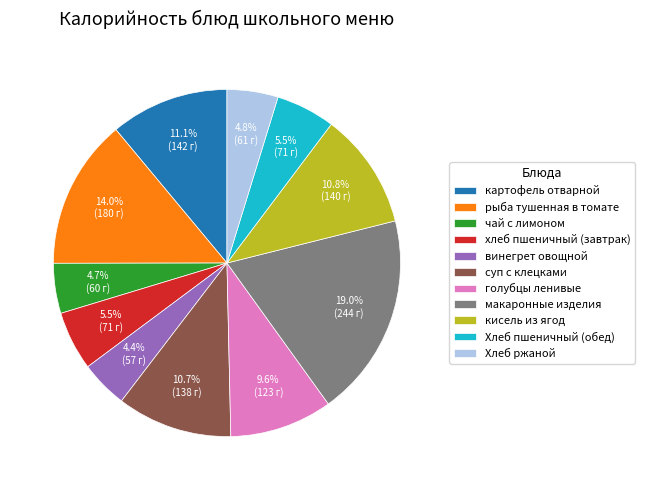

To the nearest percent, what is the difference between the голубцы ленивые and винегрет овощной slice percentages?

5%